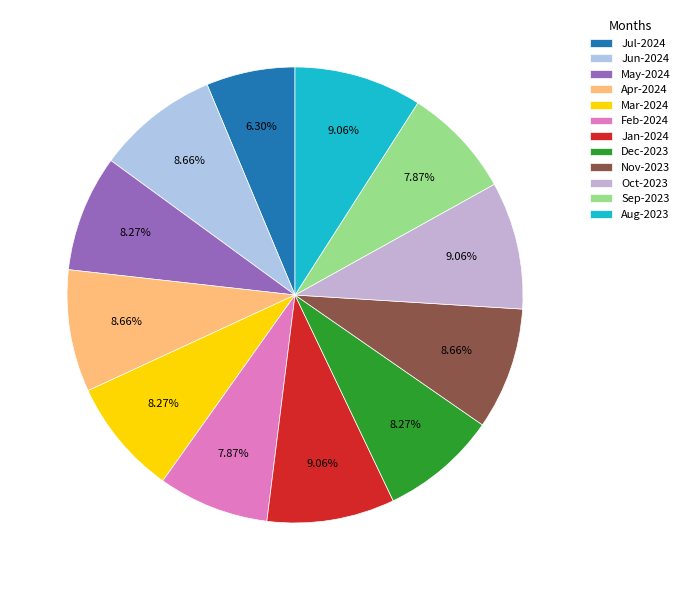

Which category has the smallest portion of the pie?

Jul-2024